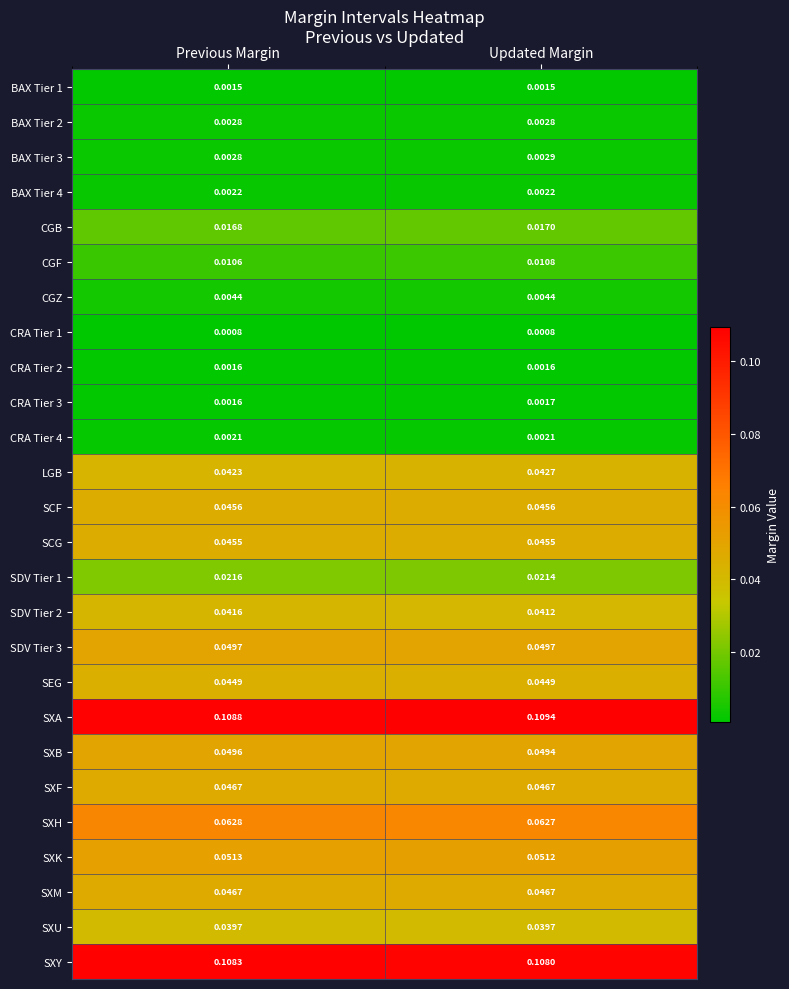

At which label is CGB closest to 0?

Previous Margin